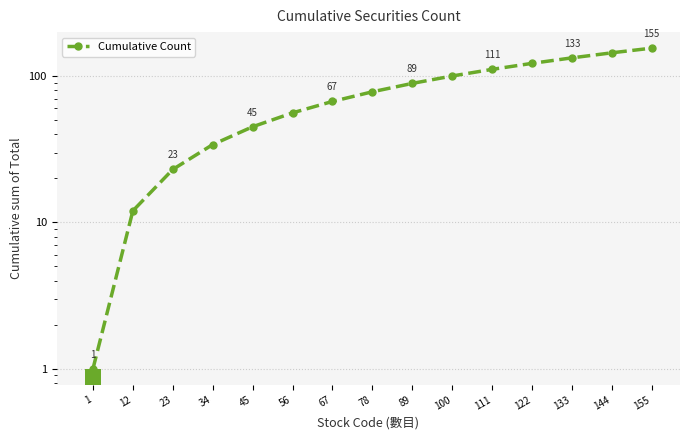

The value at 111 is 111. True or false?

True